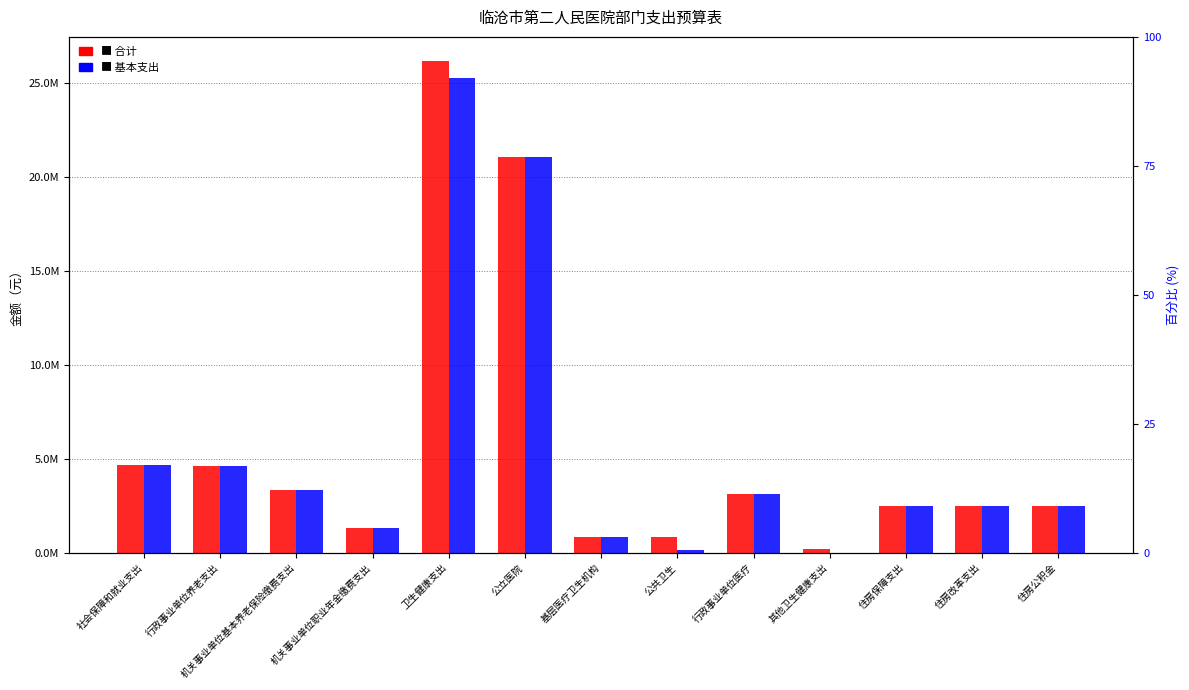

What is the label of the 12th bar from the right?

行政事业单位养老支出